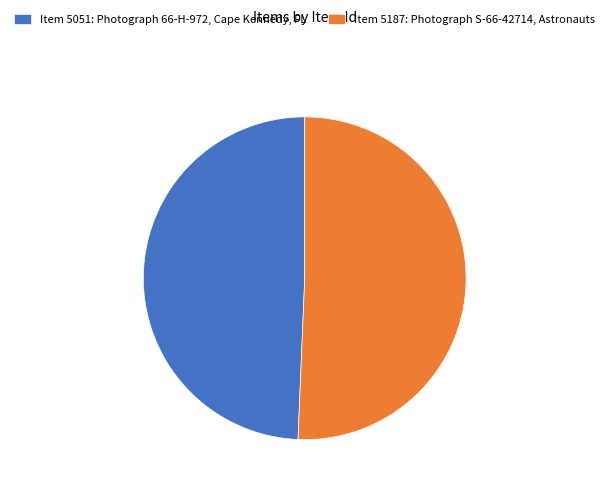

Between Item 5187: Photograph S-66-42714, Astronauts and Item 5051: Photograph 66-H-972, Cape Kennedy, FL, which is larger?

Item 5187: Photograph S-66-42714, Astronauts